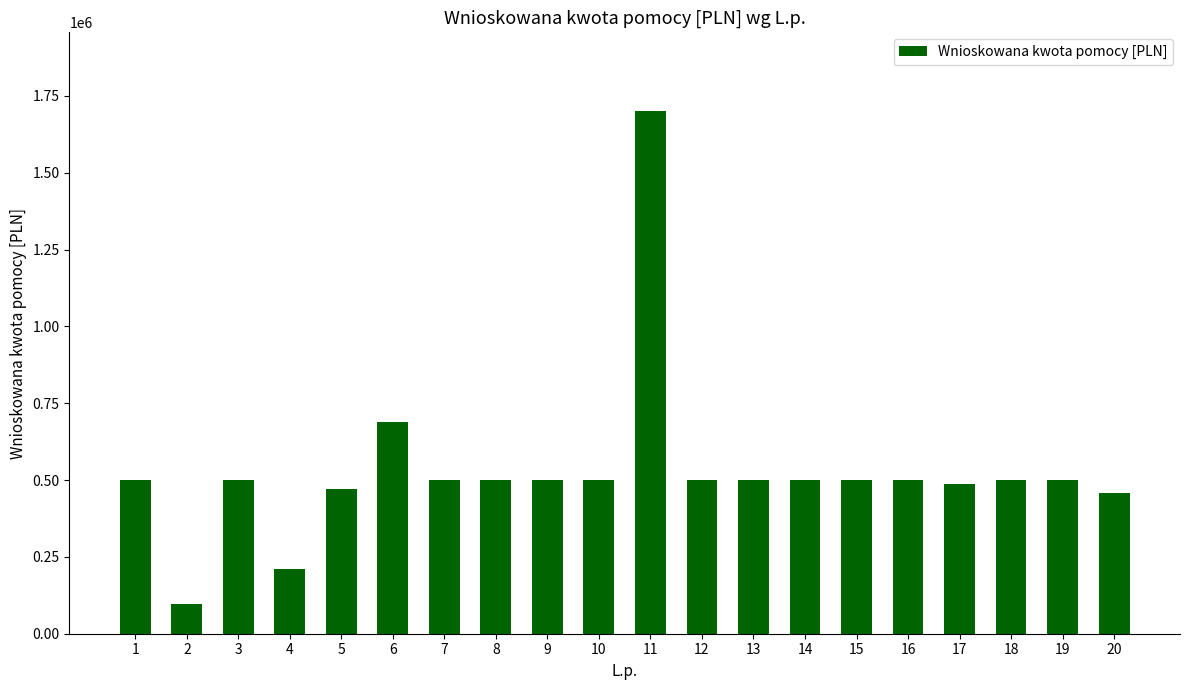

What is the value of the 13th bar from the left?

499999